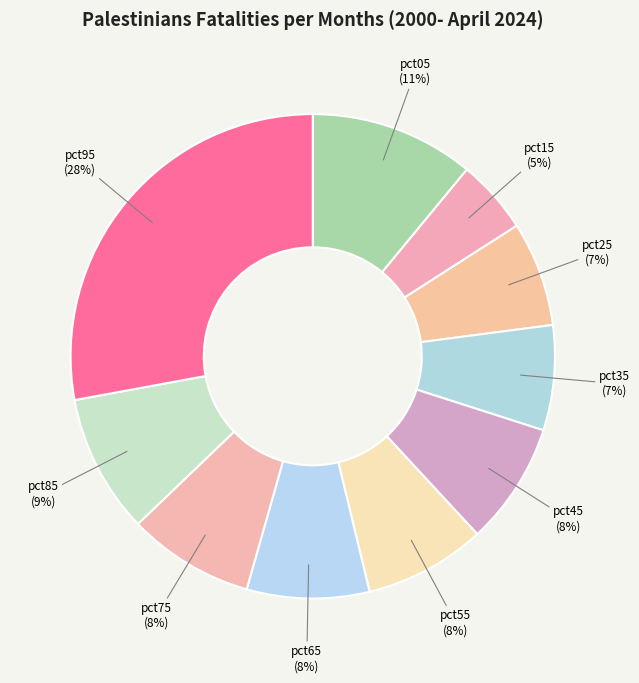

How many slices are in this pie chart?

10